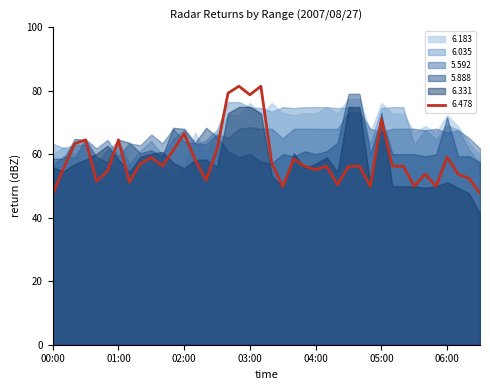

What is the difference between the second highest and minimum values in the 6.035 series?

19.5